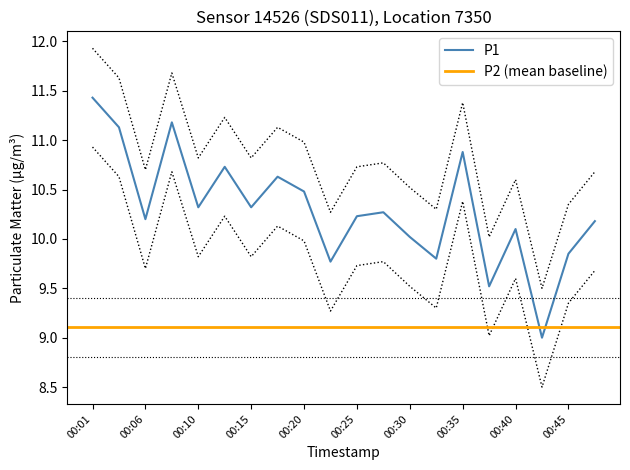

Which has a higher value, 00:40 or 00:01?

00:01